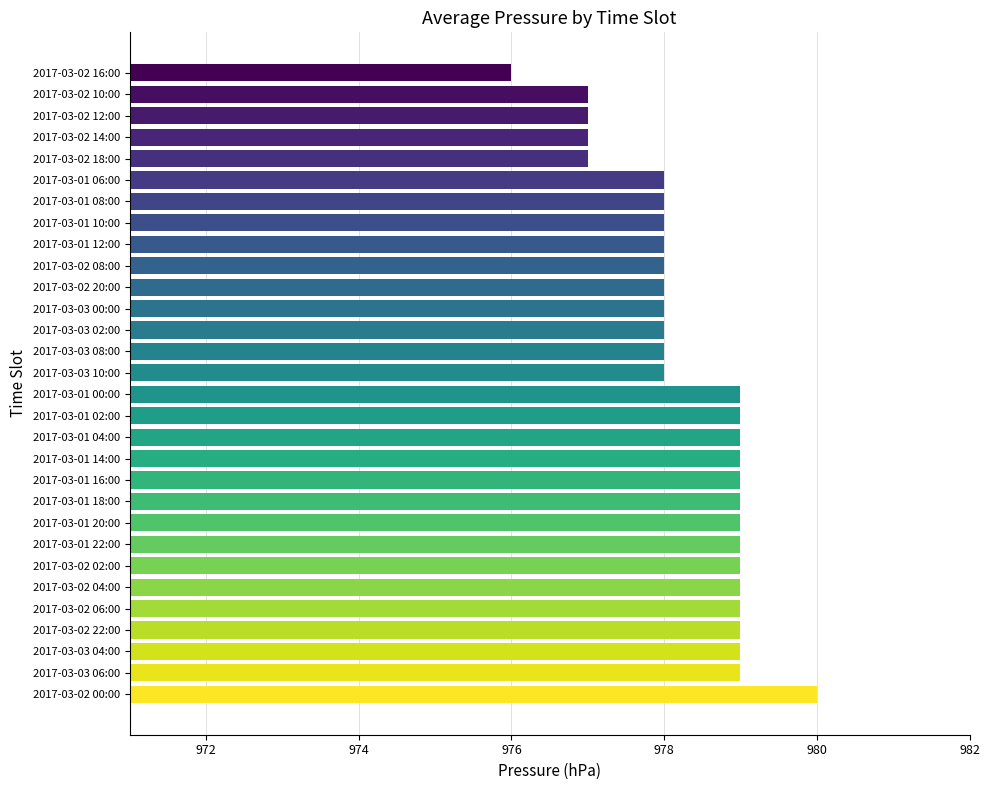

What is the minimum value shown in the chart?

976